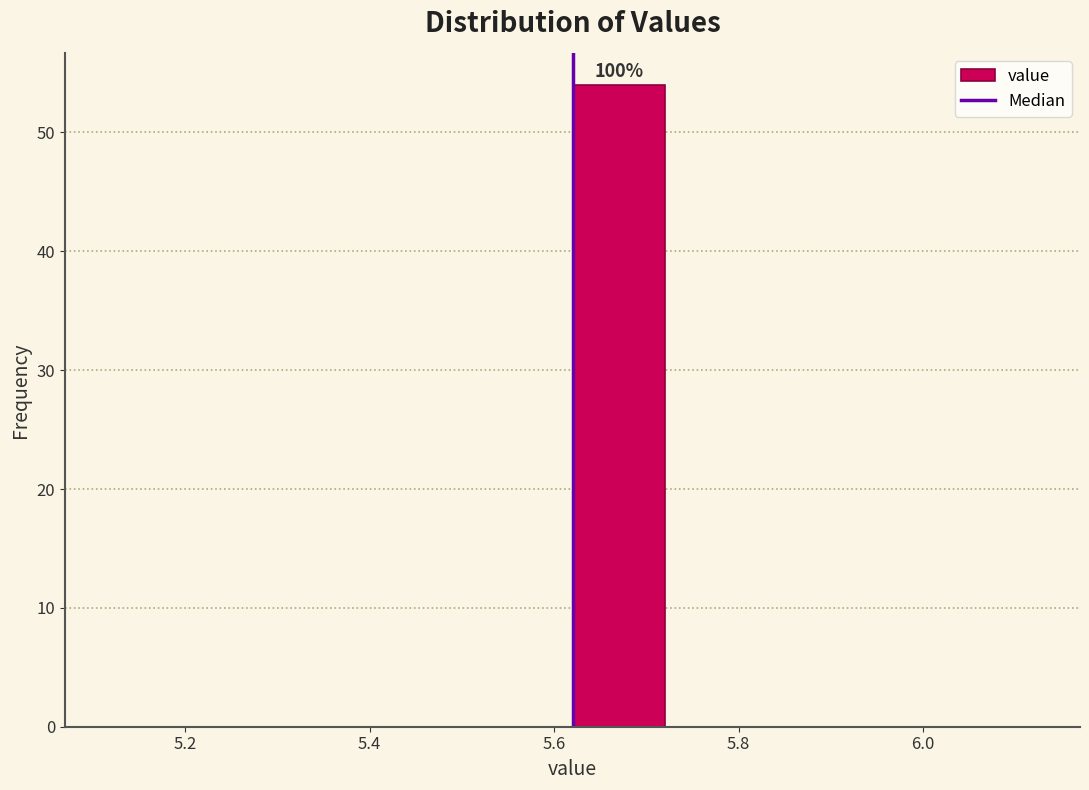

Which range on the x-axis has the tallest bar?

5.62 to 5.72